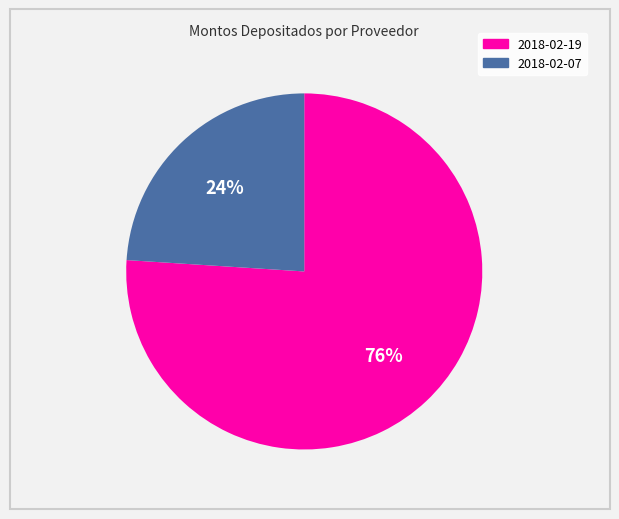

Rank the categories by value from lowest to highest.

2018-02-07, 2018-02-19